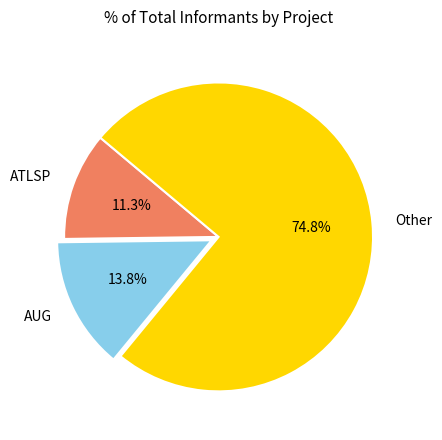

Count the number of slices in the pie.

3